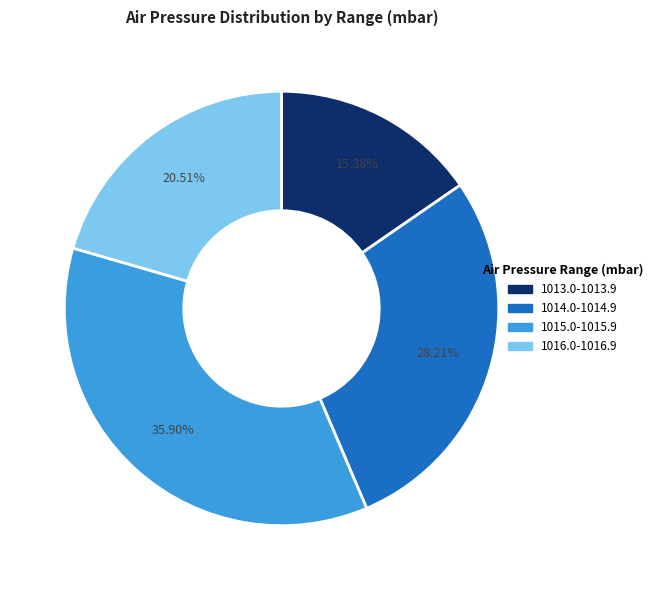

Which has a higher value, 1013.0-1013.9 or 1016.0-1016.9?

1016.0-1016.9